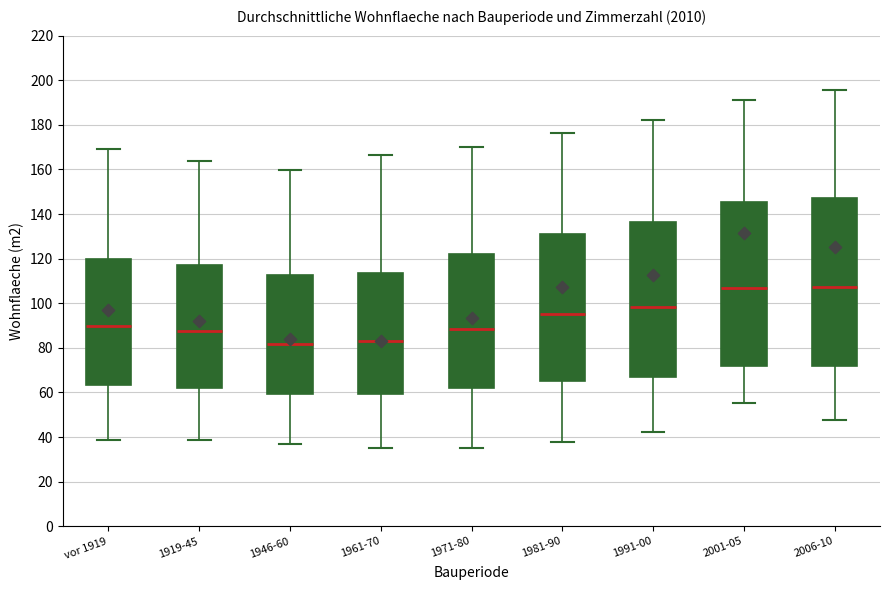

Reading left to right, read every box against the y-axis: the position of its median line, the range the box covers, and the ends of its whiskers. The values are not printed on the chart, so give them approximately, as read against the axis.

vor 1919: median 90, box 64 to 120, whiskers 38 to 170
1919-45: median 88, box 62 to 118, whiskers 38 to 164
1946-60: median 82, box 60 to 112, whiskers 36 to 160
1961-70: median 84, box 60 to 114, whiskers 36 to 166
1971-80: median 88, box 62 to 122, whiskers 36 to 170
1981-90: median 96, box 66 to 132, whiskers 38 to 176
1991-00: median 98, box 66 to 136, whiskers 42 to 182
2001-05: median 106, box 72 to 146, whiskers 56 to 192
2006-10: median 108, box 72 to 148, whiskers 48 to 196